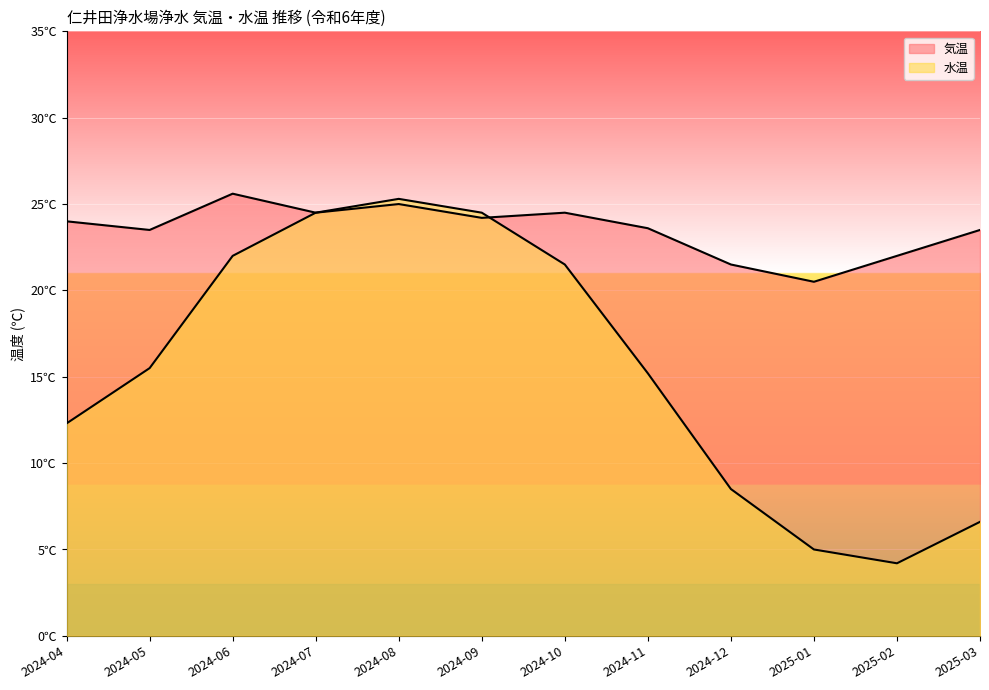

Is it true that 水温 equals 6.6 at 2025-03?

True